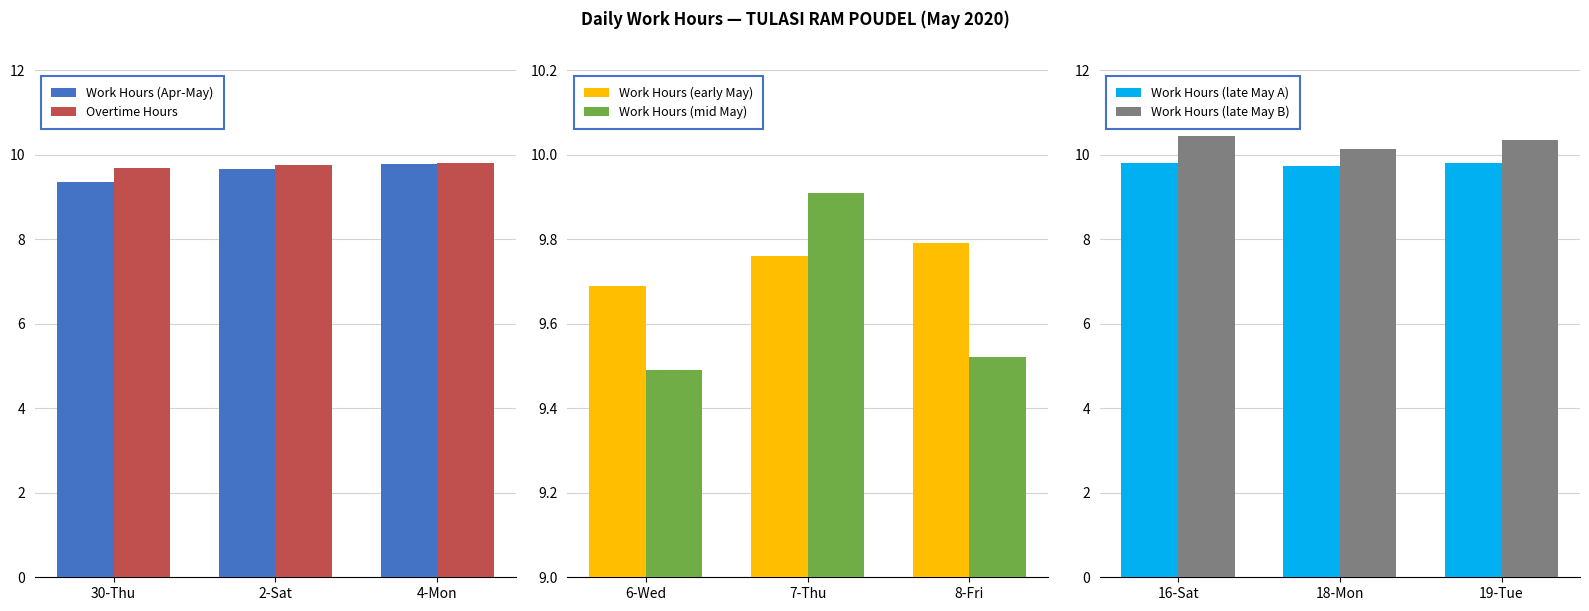

Is it true that Work Hours (late May A) equals 3.3 at 19-Tue?

False